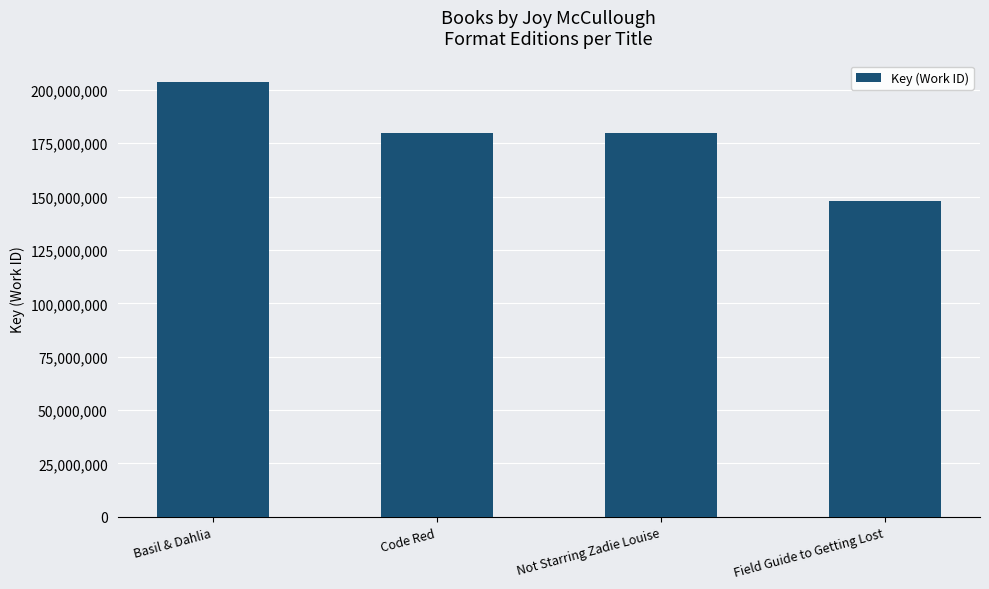

How many data points are less than 179679564?

2